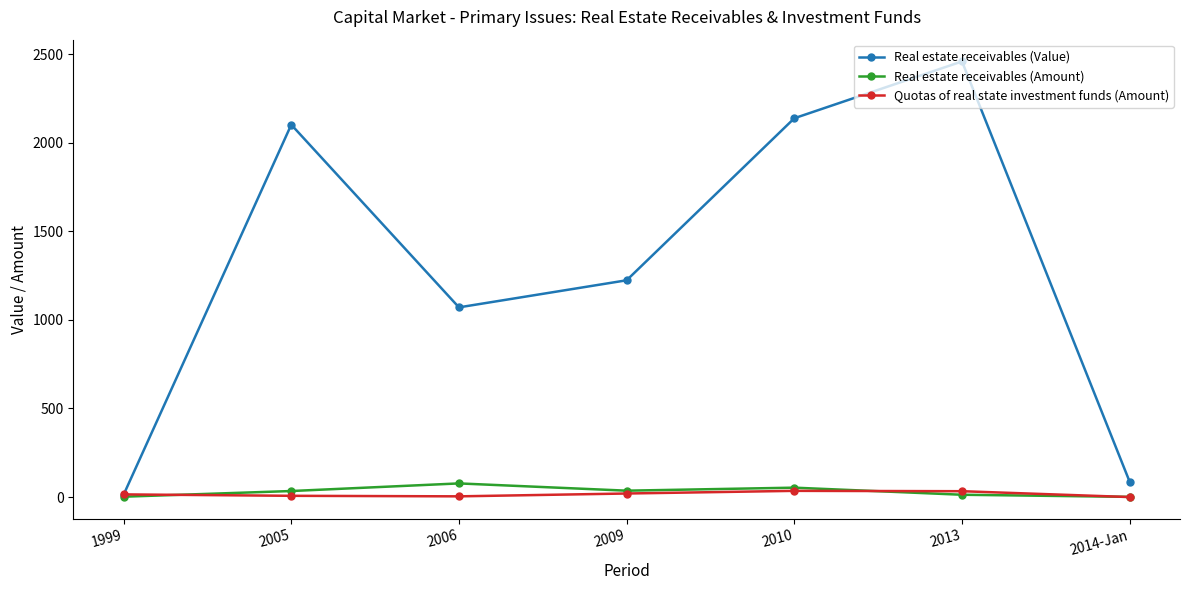

At which category is the sum across all series the highest?

2013